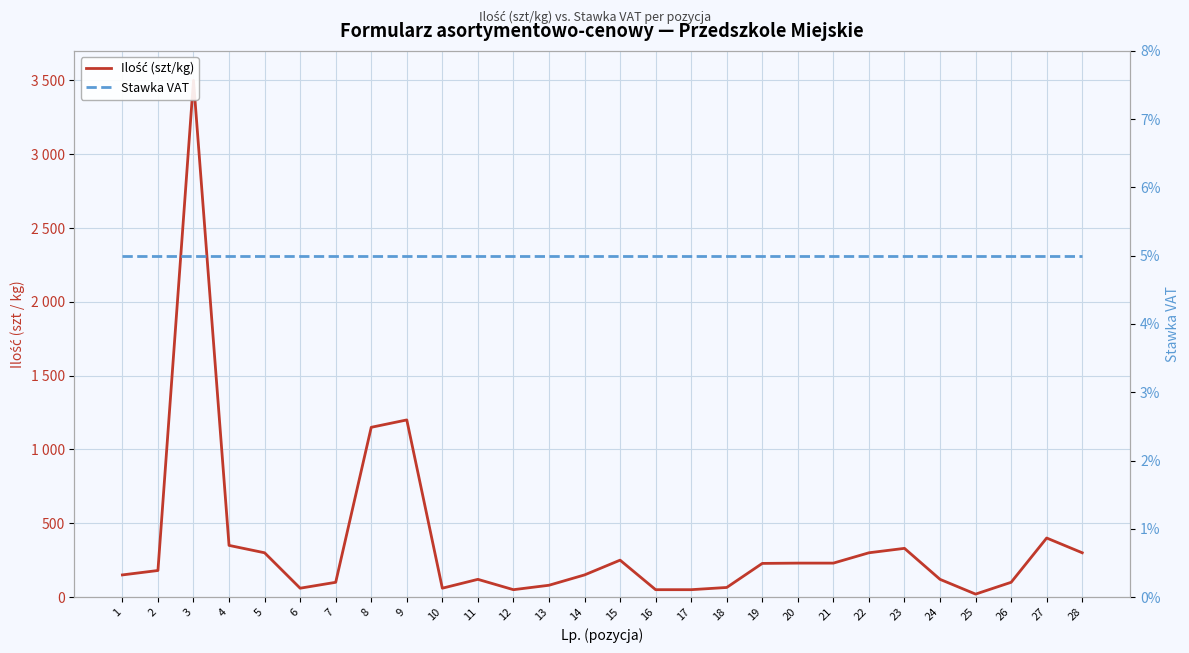

At which label does Ilość (szt/kg) reach its peak?

3